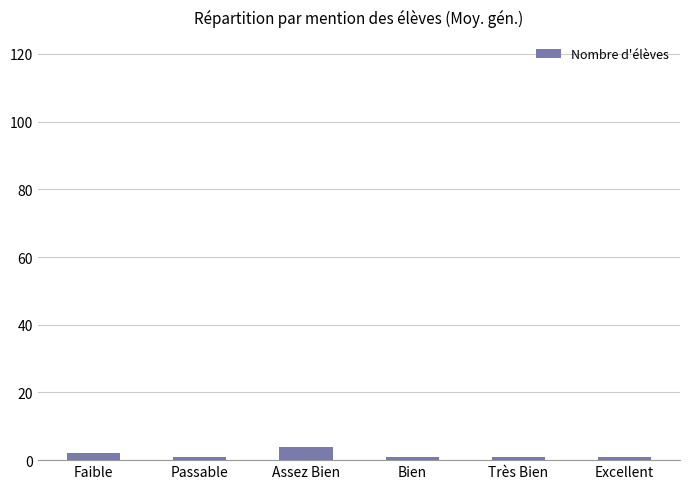

Is it true that the value at Très Bien is 1?

True